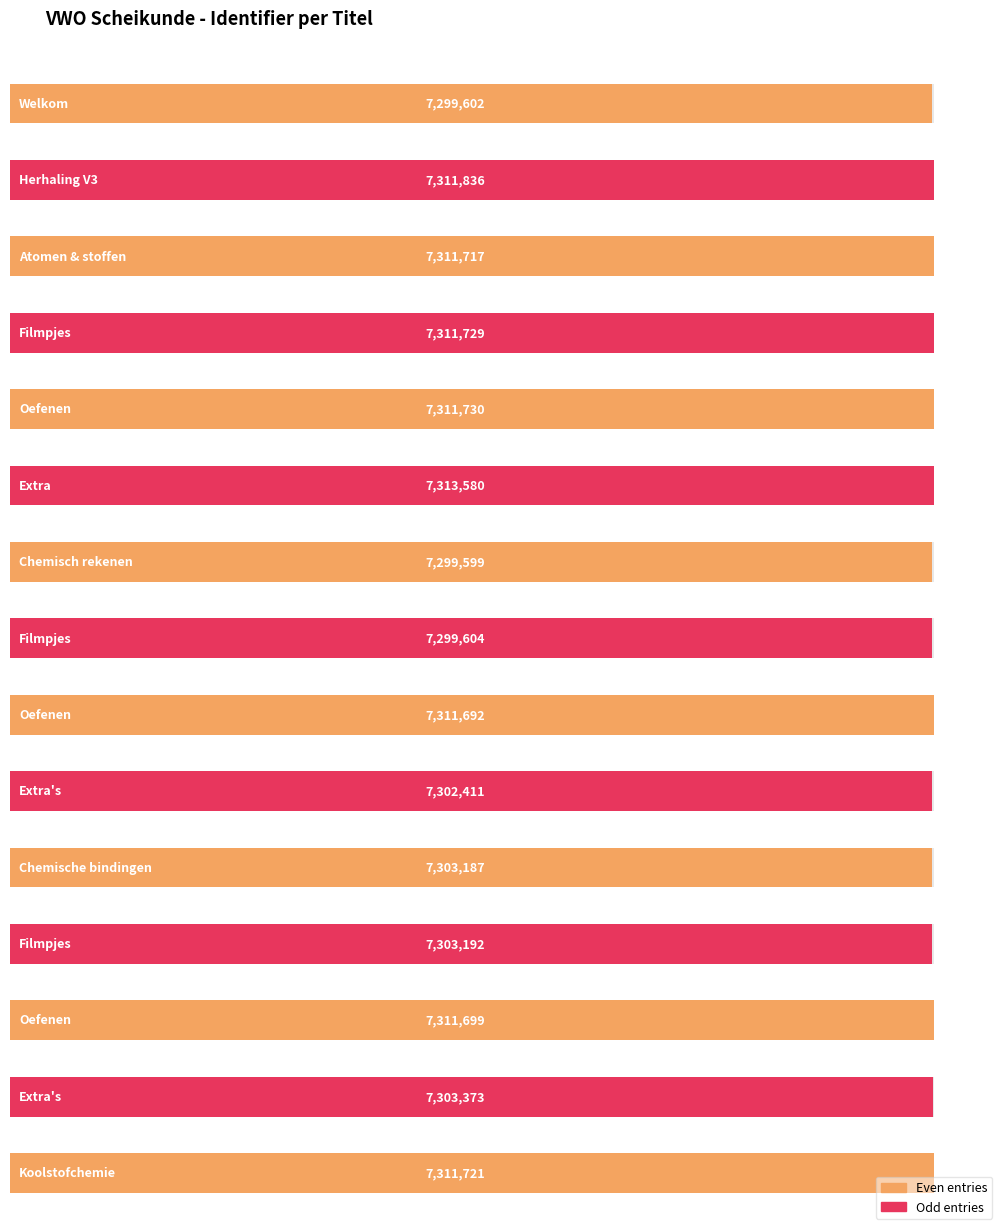

How many data points are above 7311692?

7